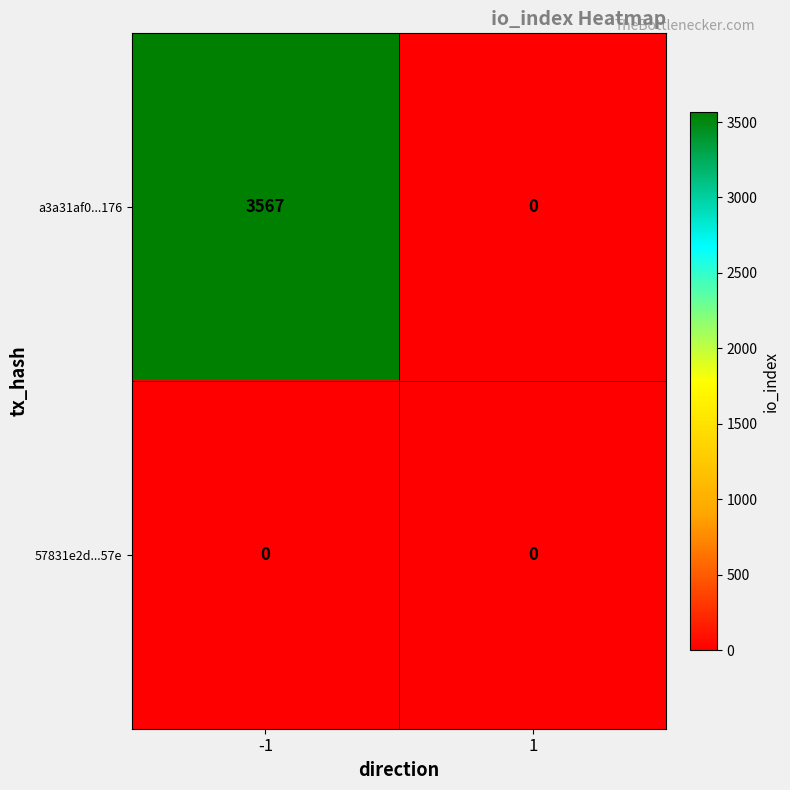

What is the highest value of the a3a31af0...176 series?

3567